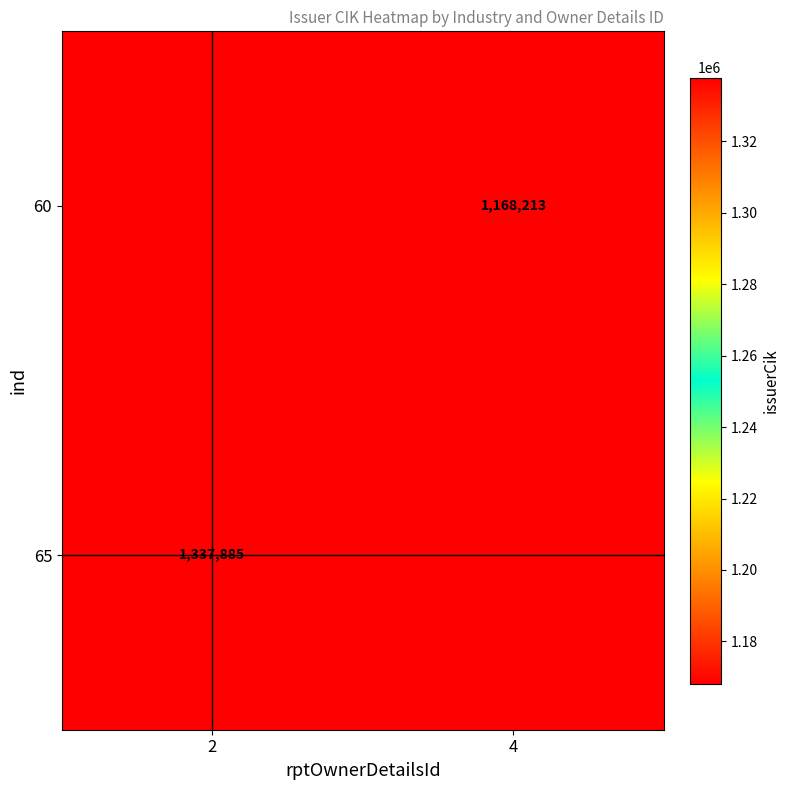

The 65 series shows 1337885 at 2. True or false?

True